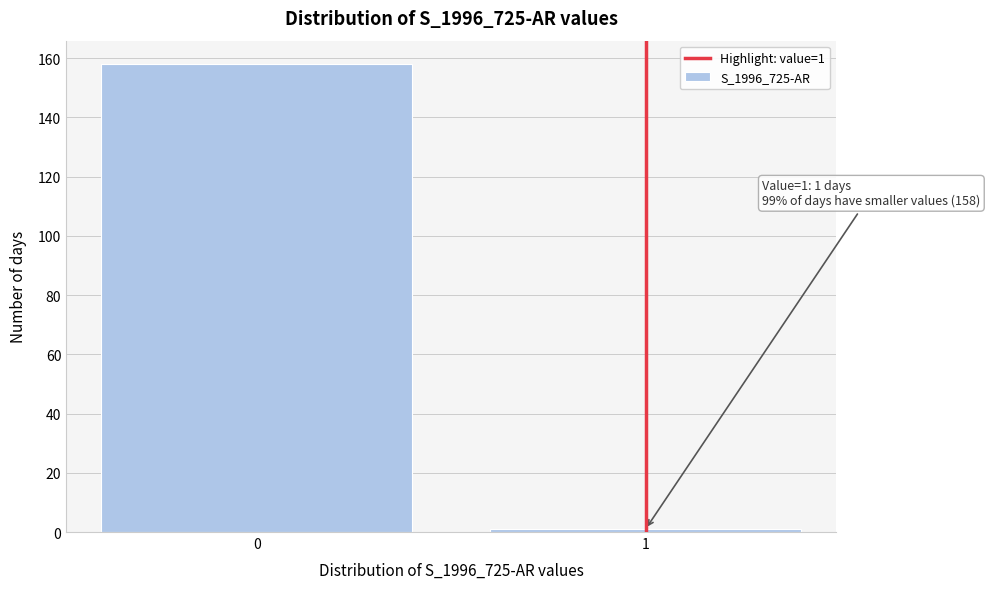

Reading left to right, list all the values displayed in this chart.

0=158	1=1